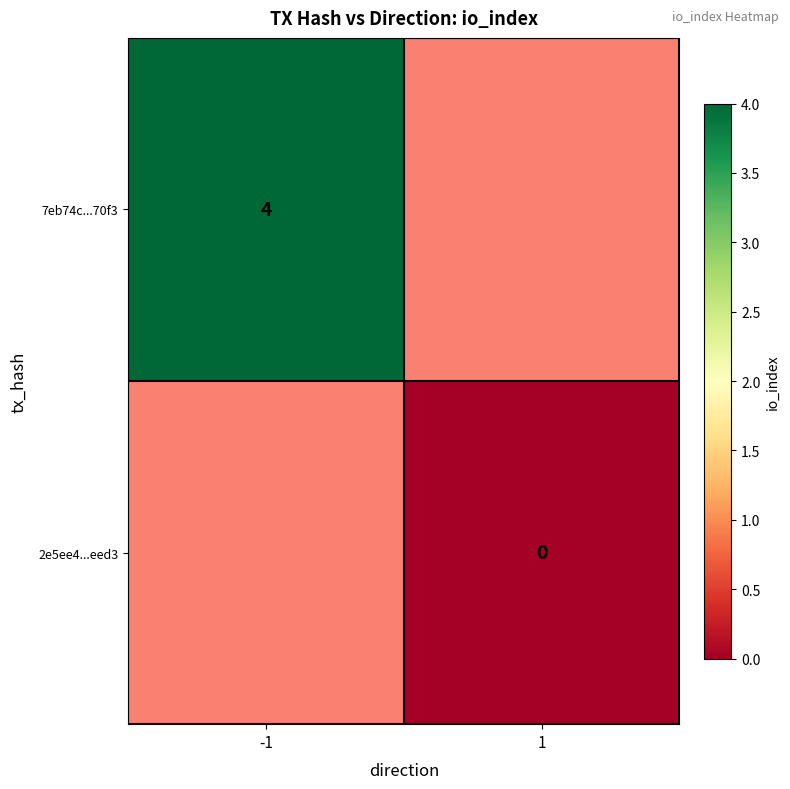

The 7eb74c...70f3 series shows 4 at -1. True or false?

True